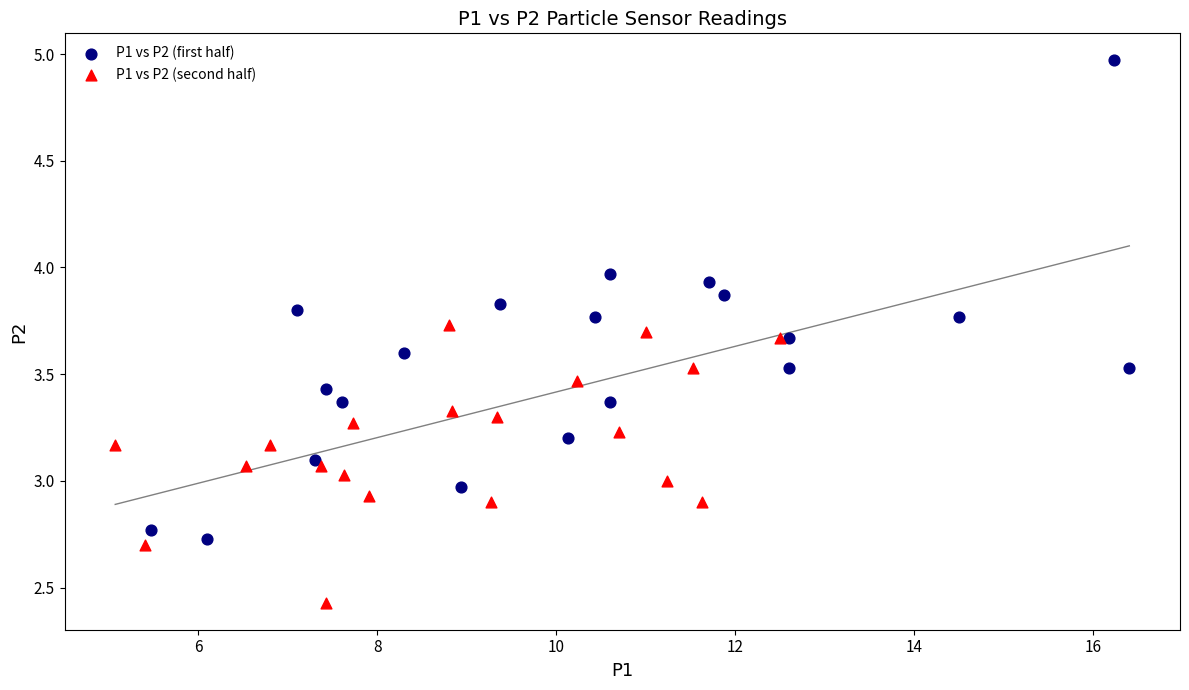

Which series has the largest Y range (max minus min)?

P1 vs P2 (first half)